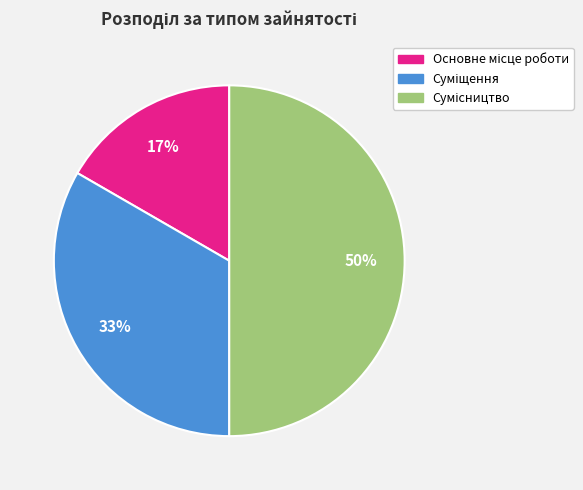

To the nearest percent, what is the average slice percentage?

33%